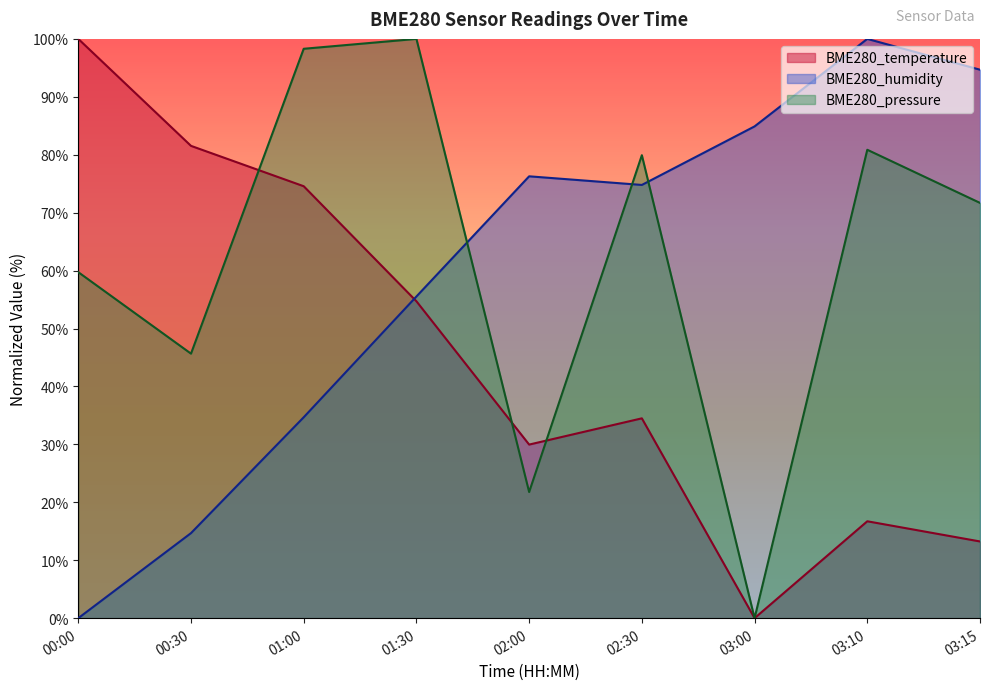

At which label is BME280_pressure closest to 50?

00:30